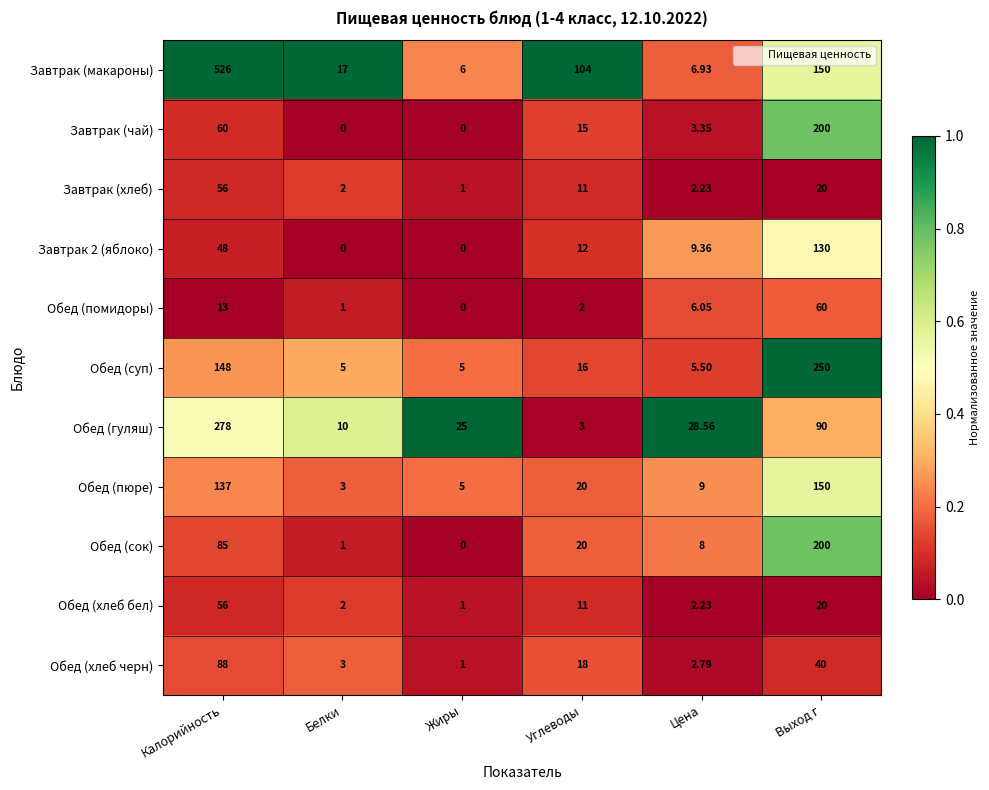

Is the value of Обед (помидоры) at Жиры greater than the value of Обед (хлеб бел) at Выход г?

No